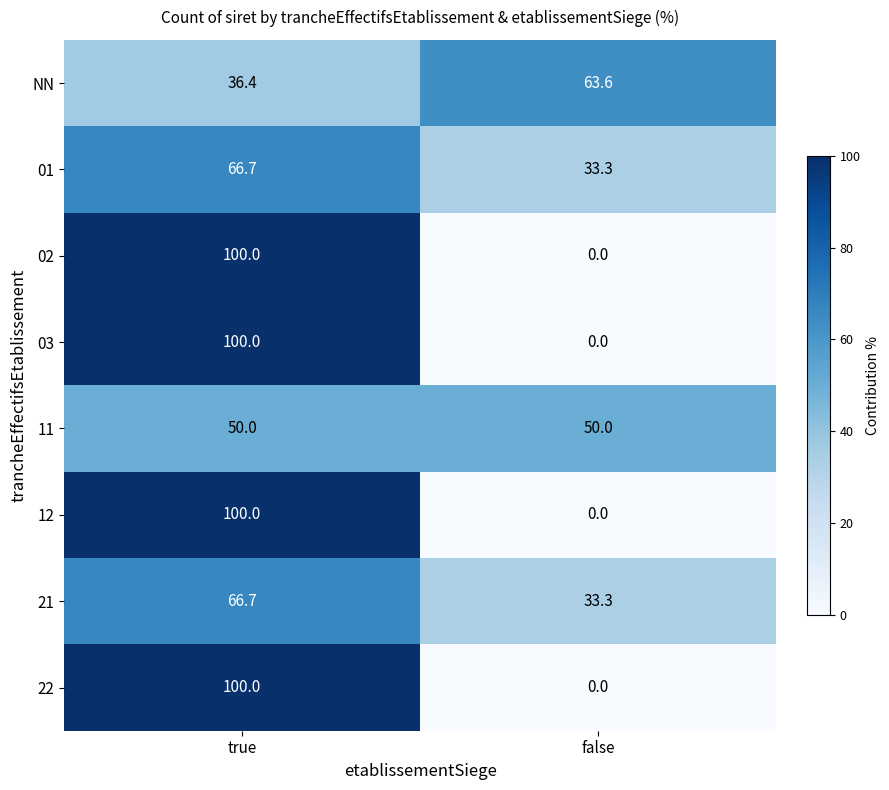

Read the 21 value at false.

33.3